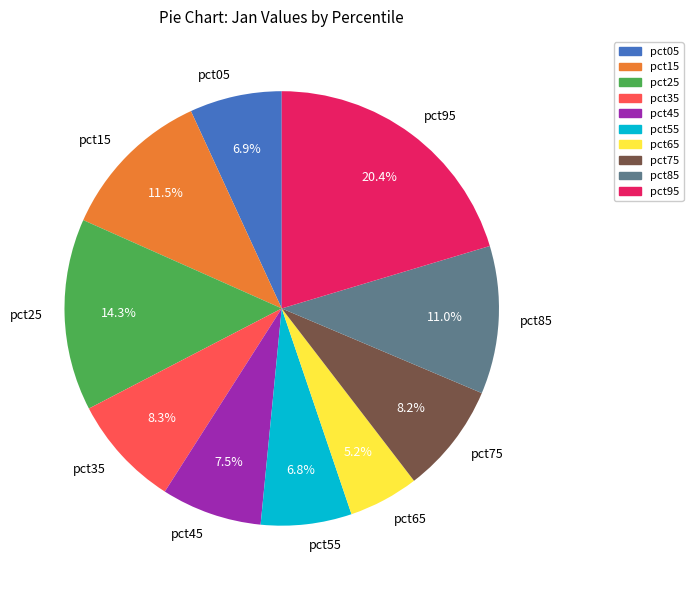

Is it true that pct35 is 1% of the pie?

False